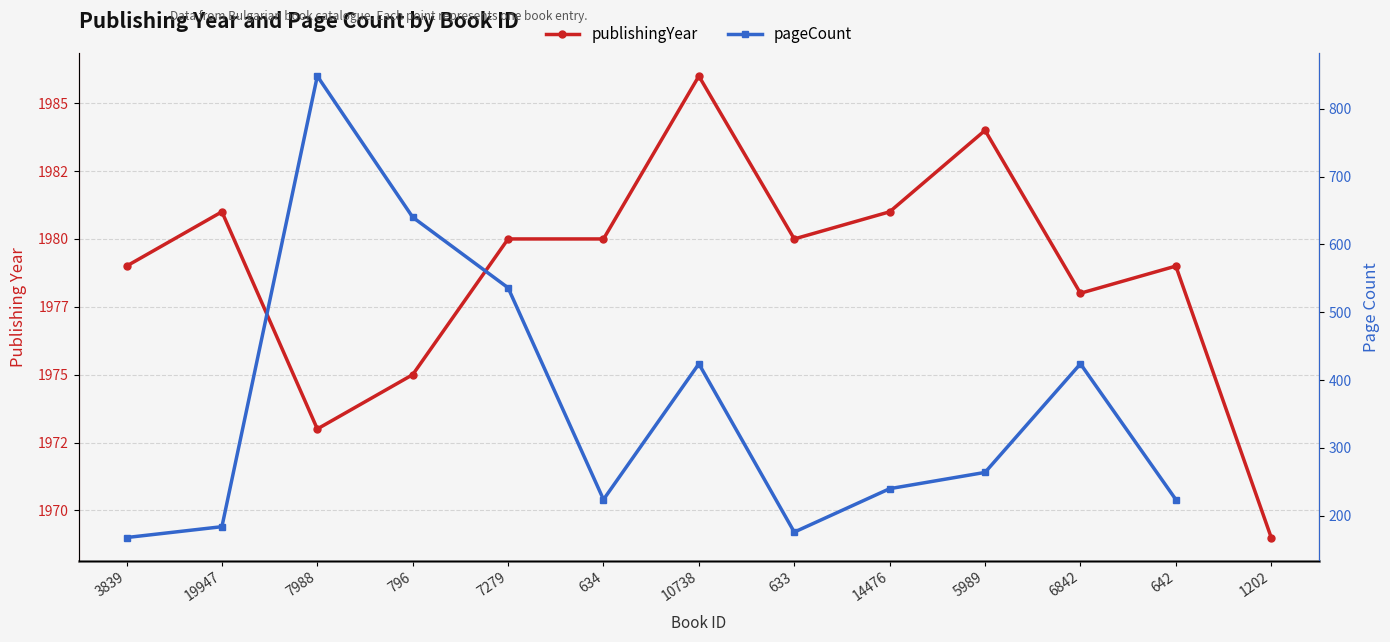

In publishingYear, how many points are higher than both neighbors (excluding endpoints)?

4